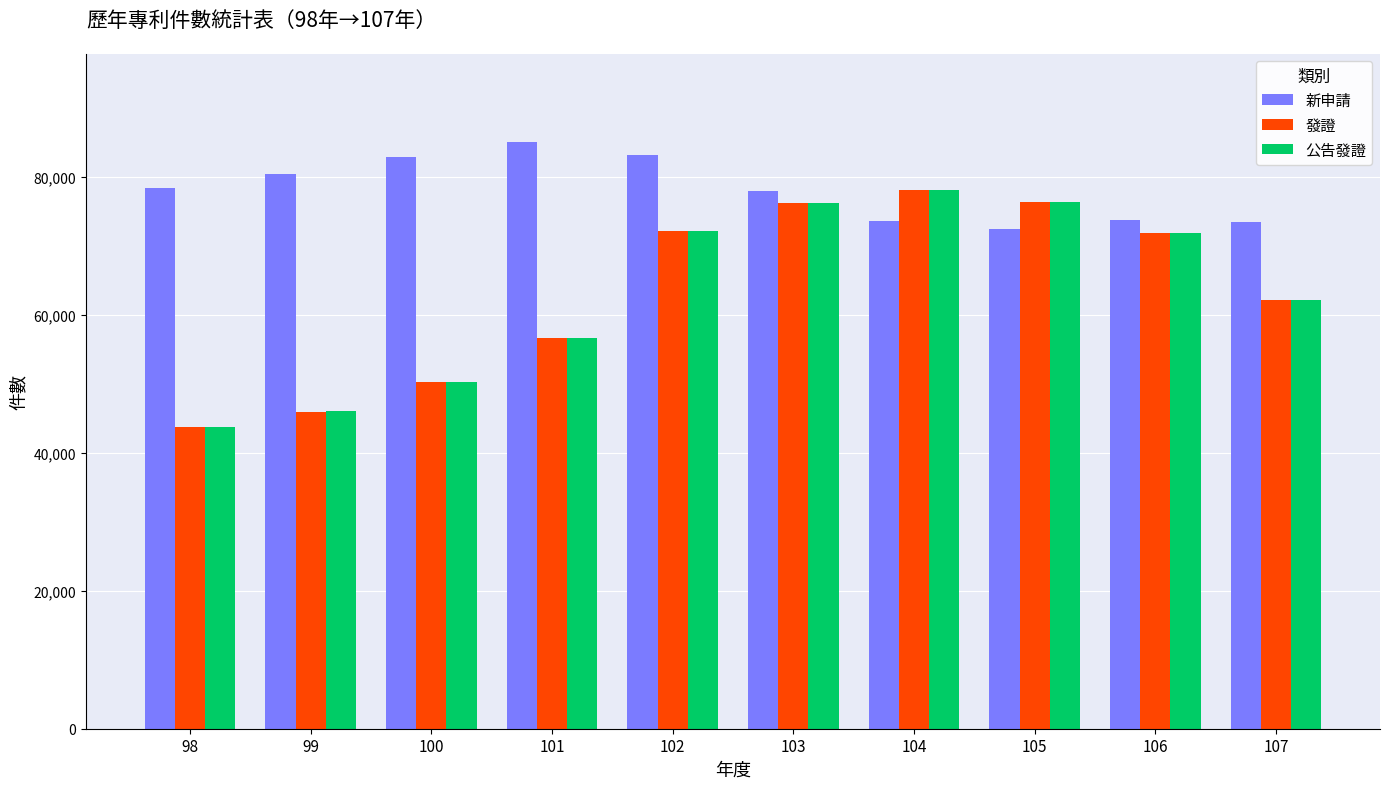

At how many categories does at least one series exceed 53017?

10